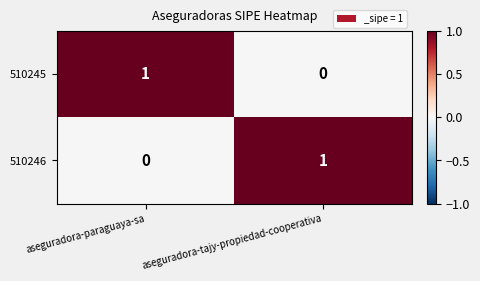

At aseguradora-tajy-propiedad-cooperativa, list the series in order from smallest to largest.

510245, 510246